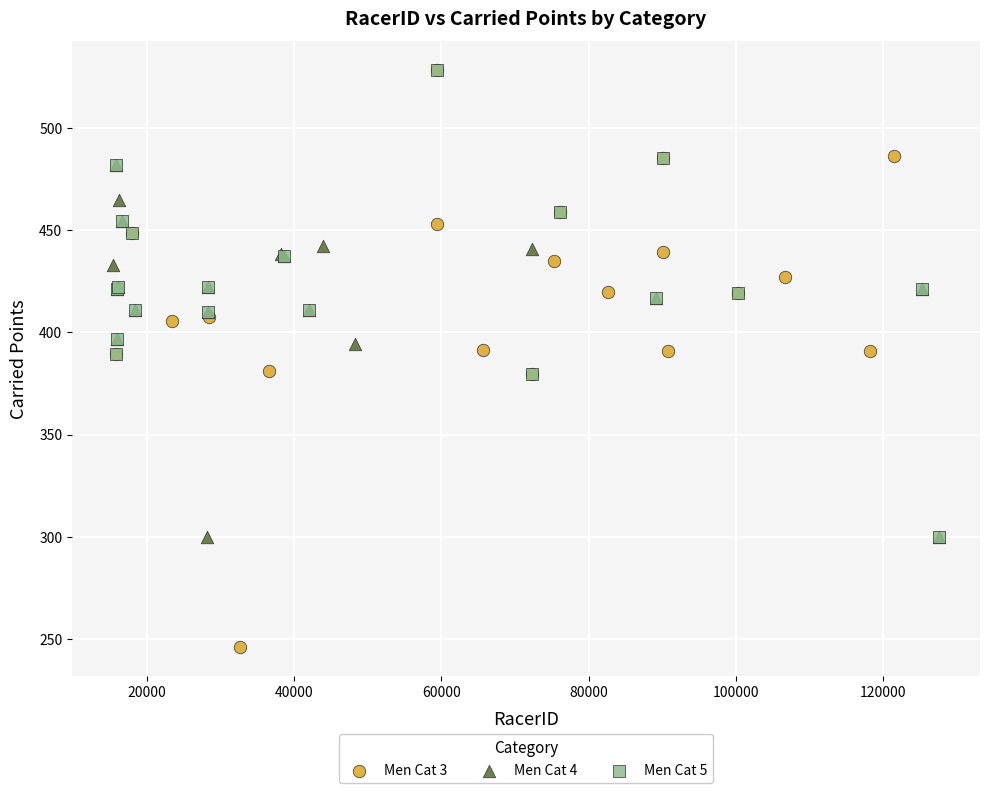

Which series has the largest Y range (max minus min)?

Men Cat 3